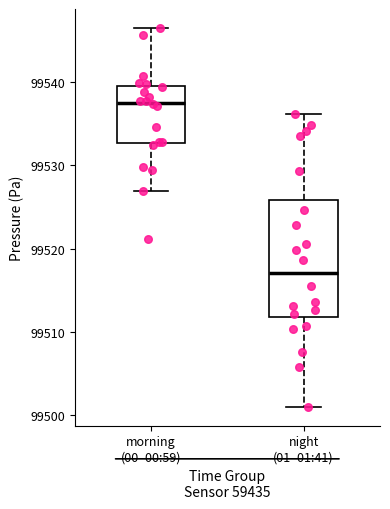

Reading left to right, read every box against the y-axis: the position of its median line, the range the box covers, and the ends of its whiskers. The values are not printed on the chart, so give them approximately, as read against the axis.

morning (00–00:59): median 99537, box 99533 to 99539, whiskers 99527 to 99546
night (01–01:41): median 99517, box 99512 to 99526, whiskers 99501 to 99536